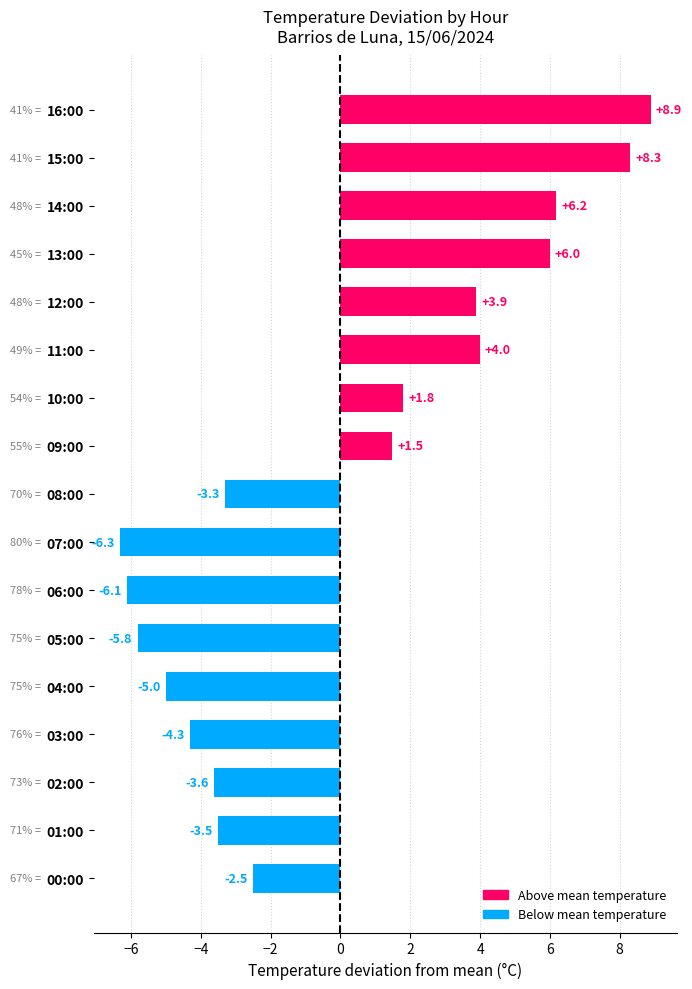

List the labels in order of value, largest first.

16:00, 15:00, 14:00, 13:00, 11:00, 12:00, 10:00, 09:00, 00:00, 08:00, 01:00, 02:00, 03:00, 04:00, 05:00, 06:00, 07:00